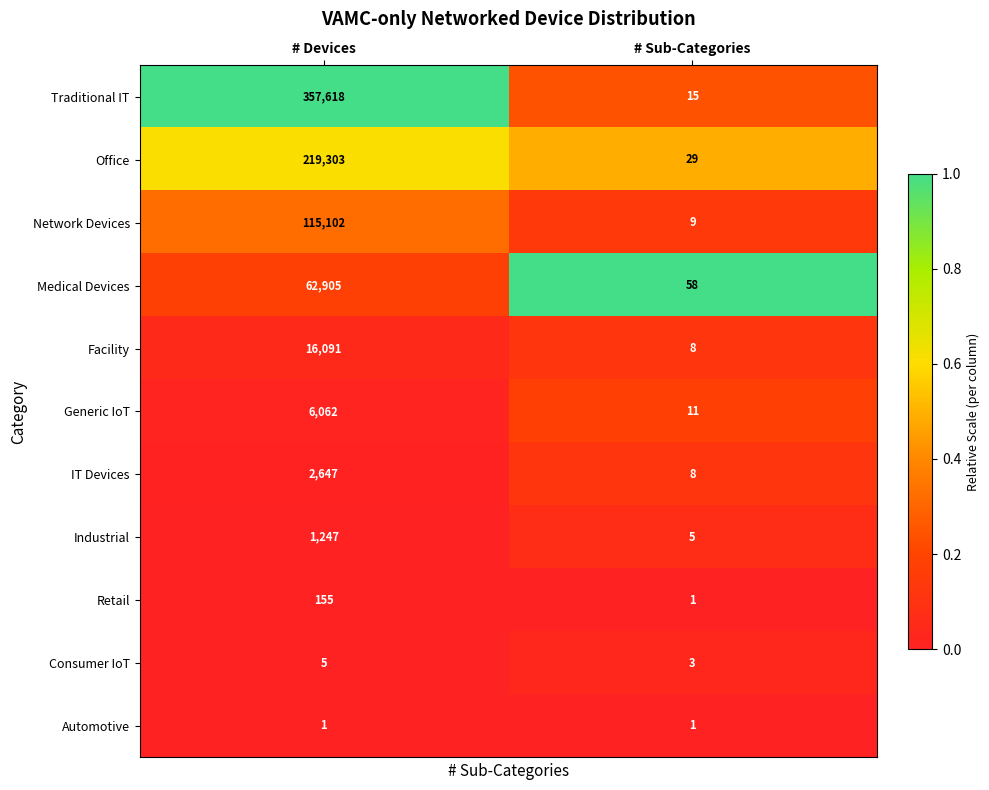

Is it true that Office equals 51 at # Sub-Categories?

False